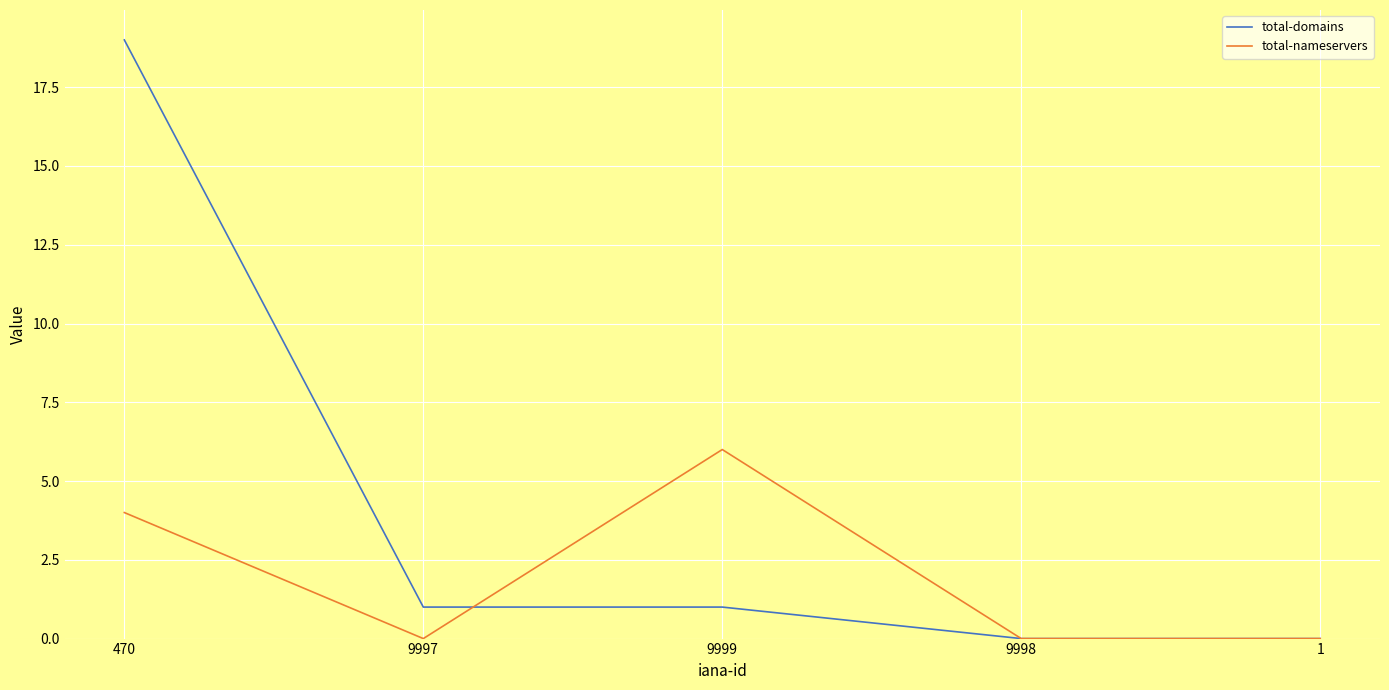

At how many categories does at least one series exceed 4?

2